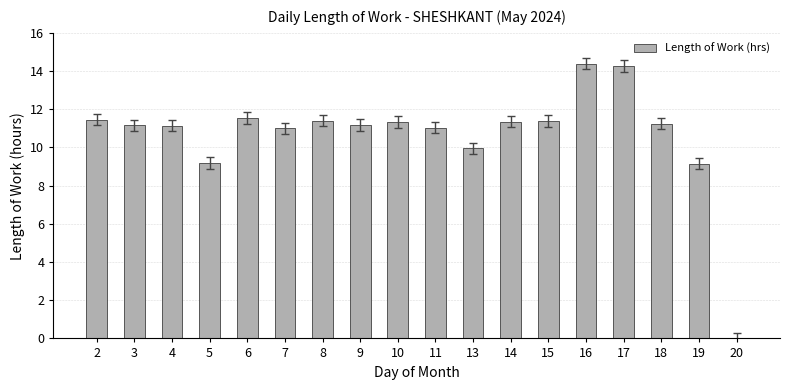

At which label does the data first exceed 11?

2